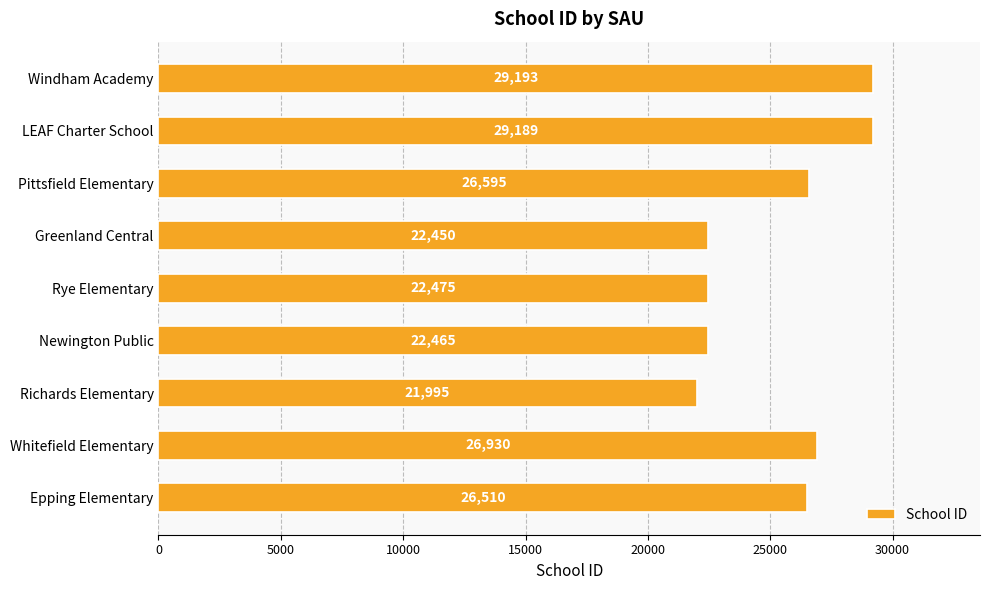

Which category has the highest value across all series?

Windham Academy